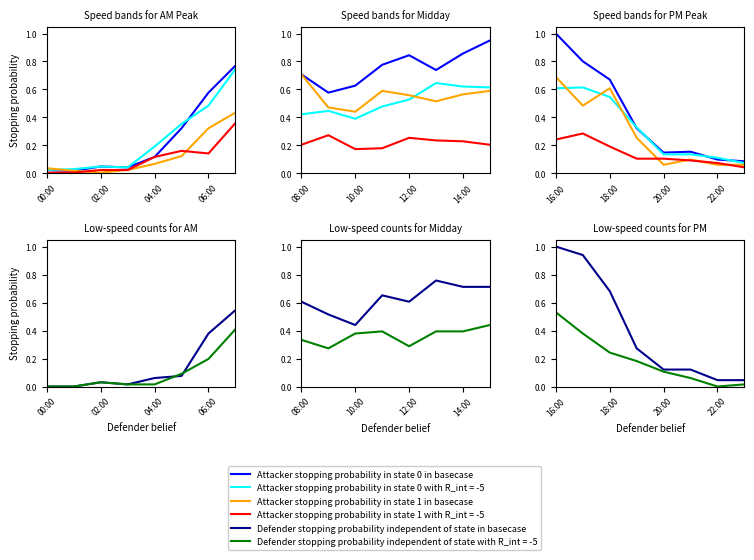

True or false: 45-50 mph (col_8) and 35-40 mph (col_6) intersect in this chart.

False